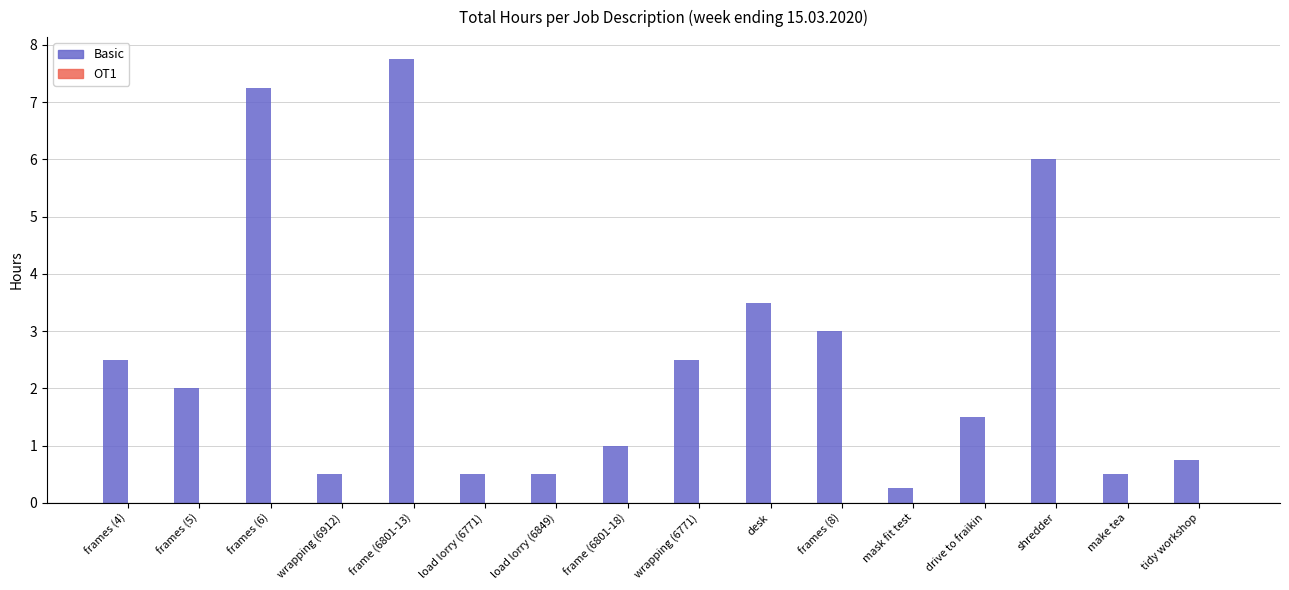

Between mask fit test and desk, which is larger?

desk